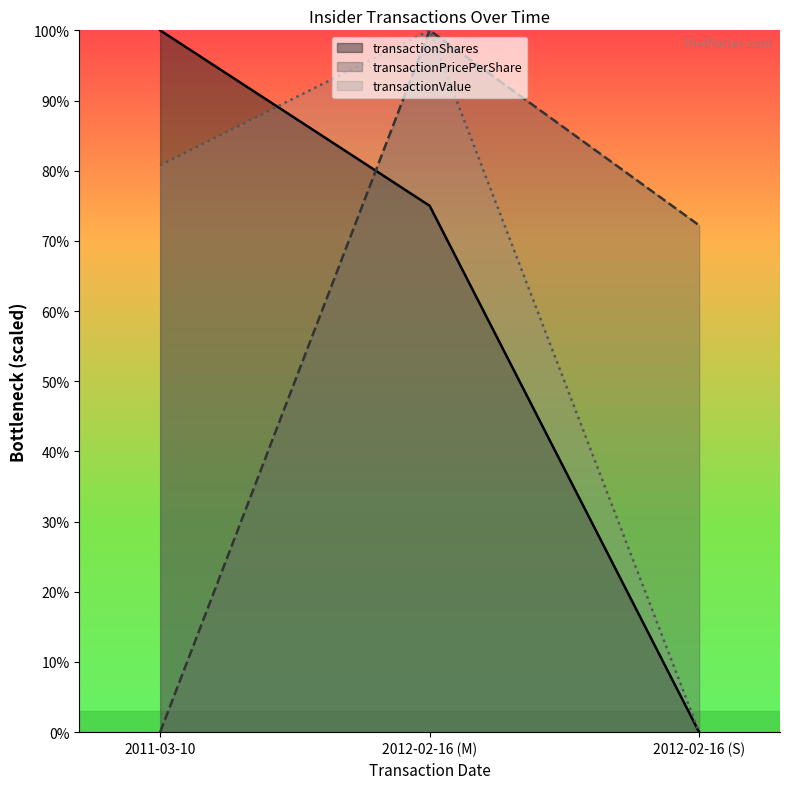

What is the sum of the transactionValue values at 2012-02-16 (M) and 2011-03-10?

180.8